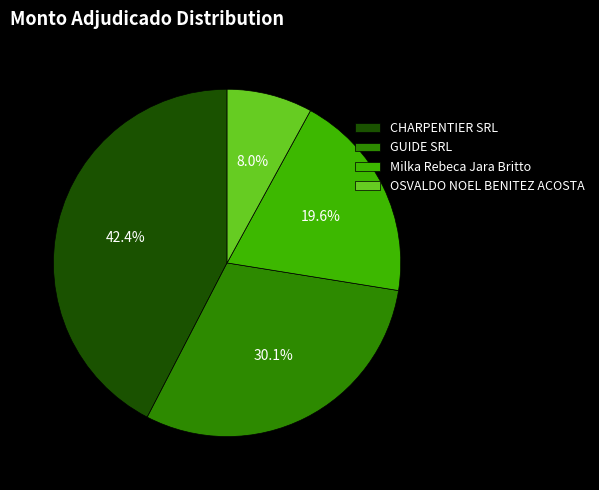

Which category has the smallest portion of the pie?

OSVALDO NOEL BENITEZ ACOSTA